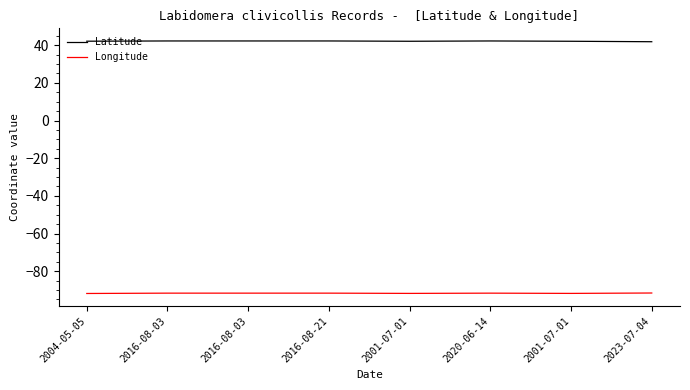

What are all the series names shown in the legend?

Latitude, Longitude